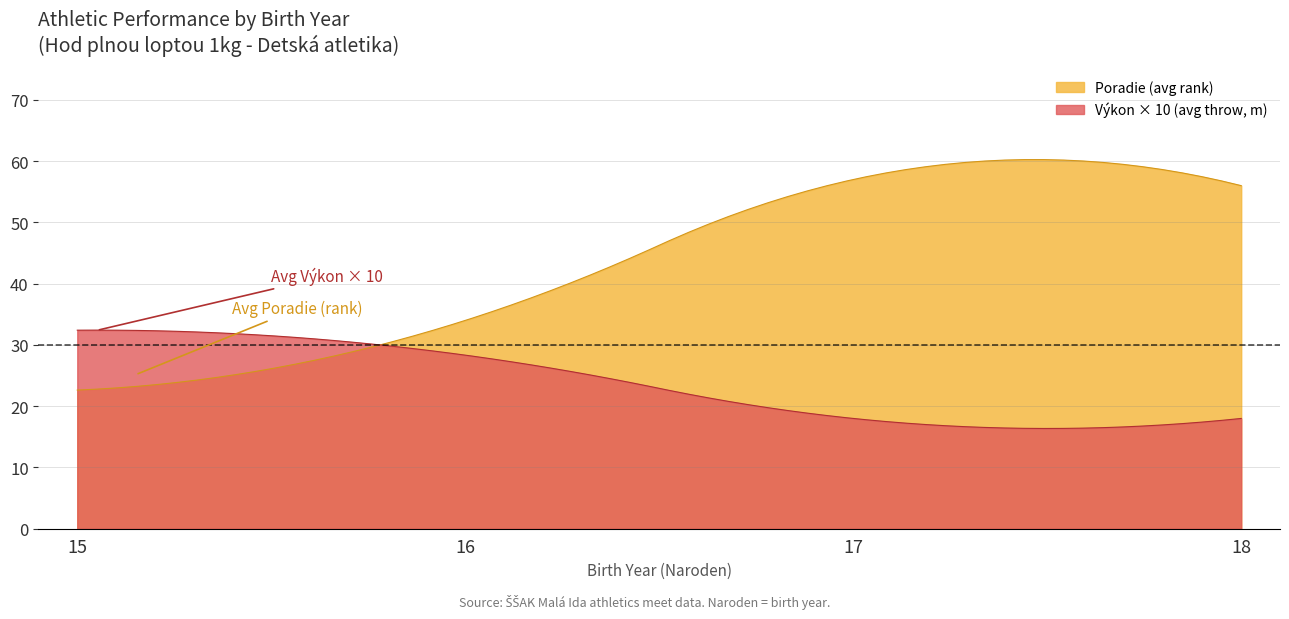

At which category is the sum across all series the highest?

17